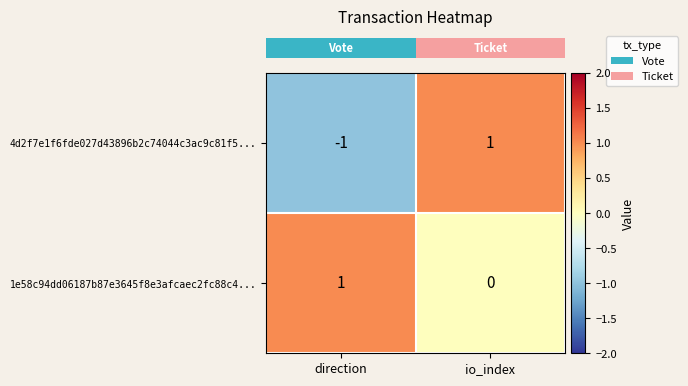

At which category is the sum across all series the highest?

io_index